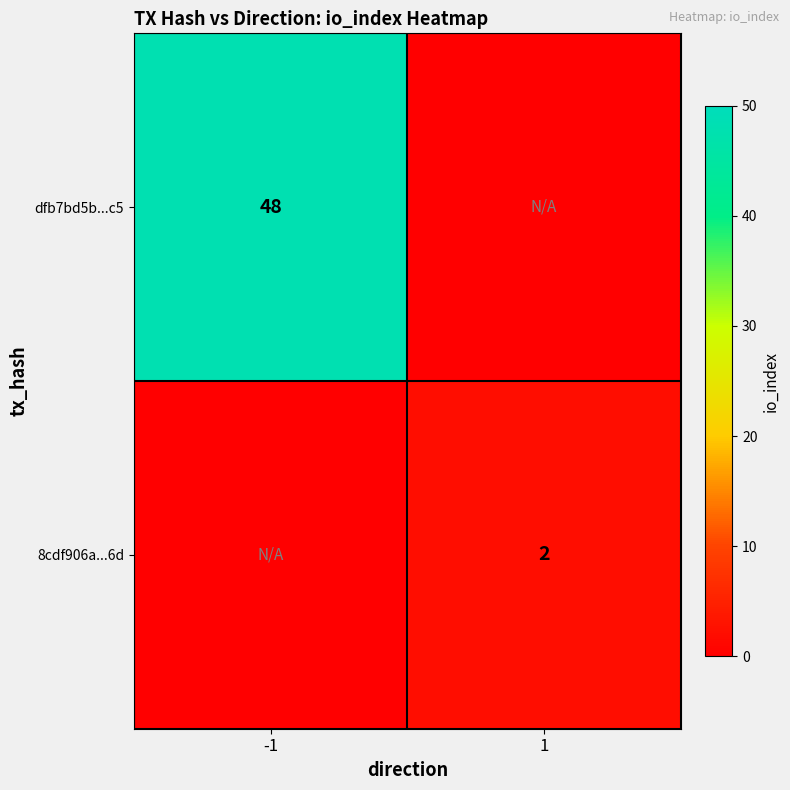

What is the difference between the highest and lowest values at -1?

48